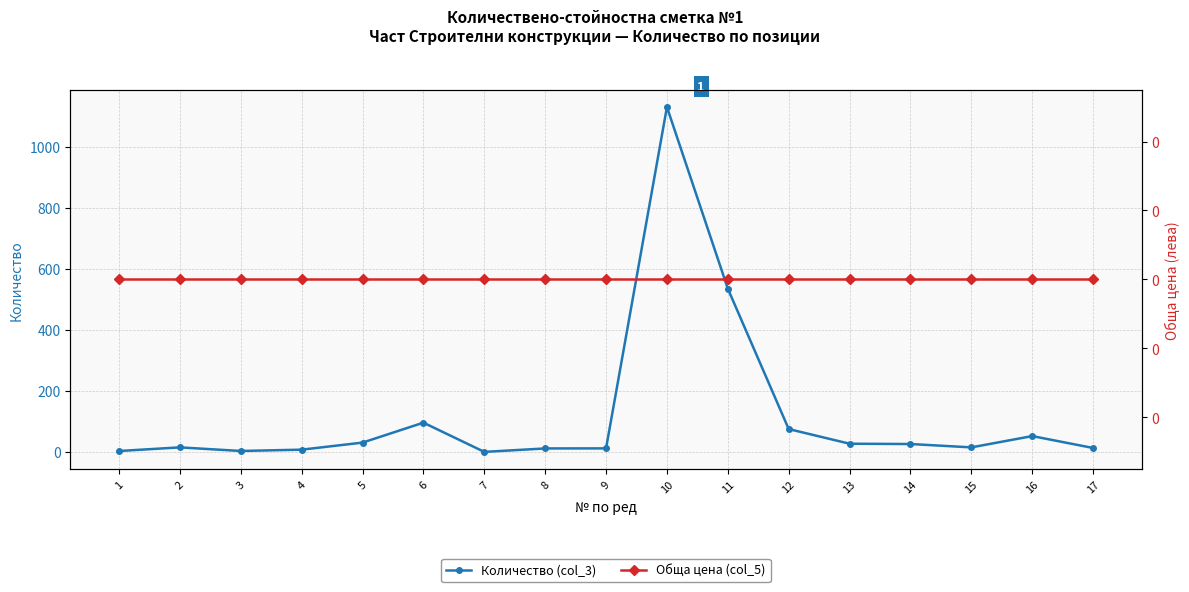

True or false: Количество (col_3) has more than 2 points higher than both neighbors.

True